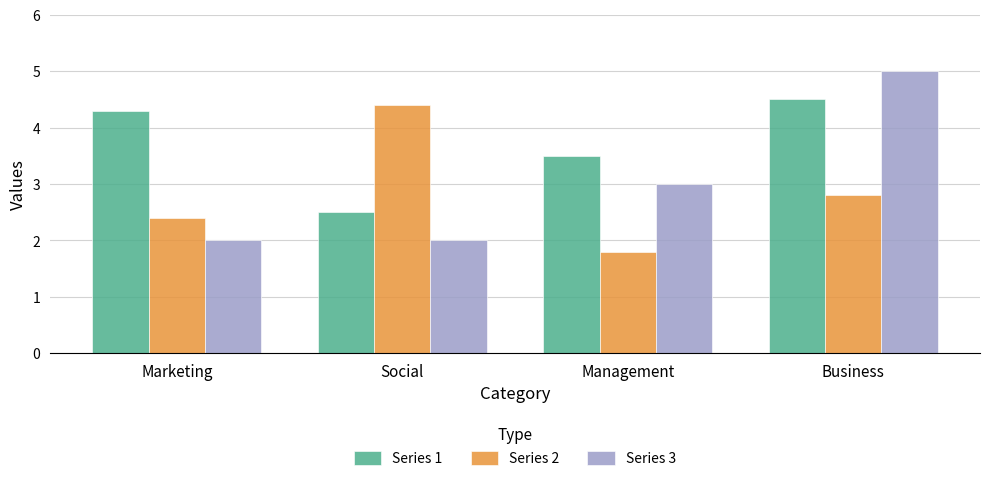

What are all the series names shown in the legend?

Series 1, Series 2, Series 3